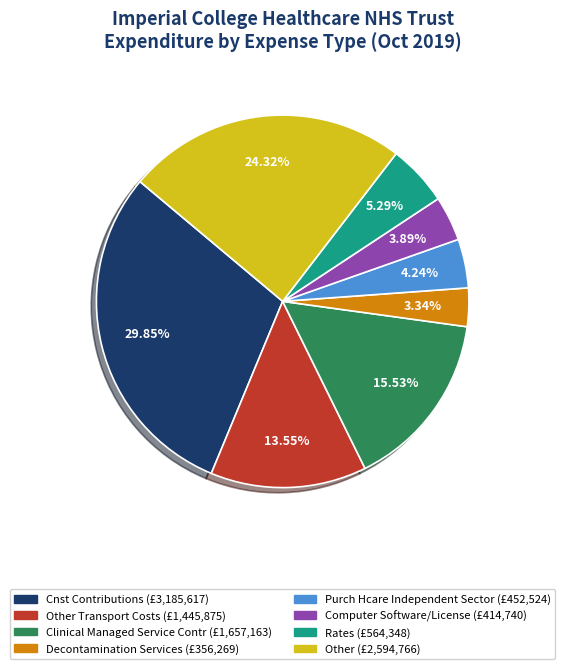

Is there a majority slice in this chart?

No